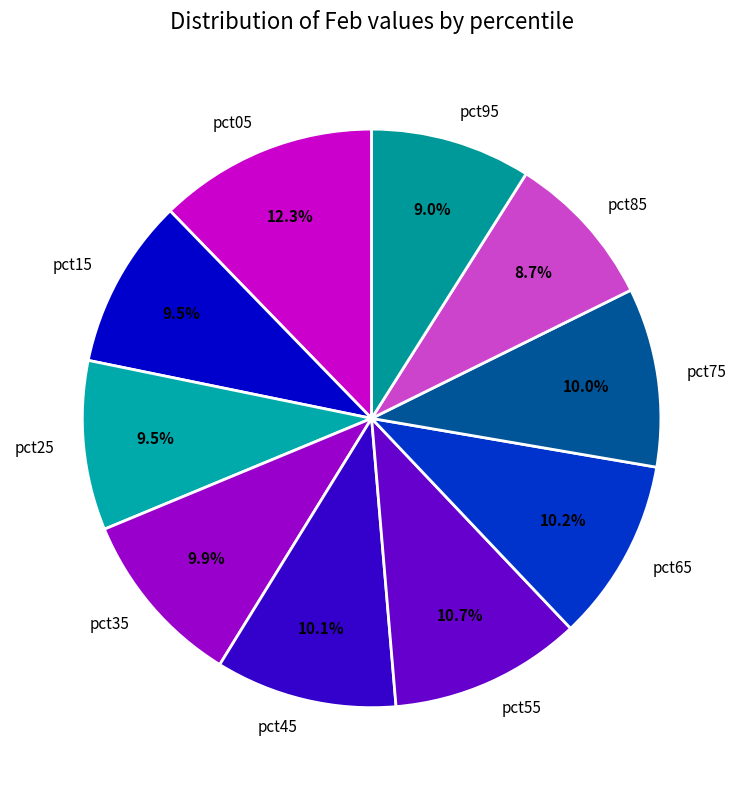

Combined, do pct55 and pct05 account for over 50%?

No